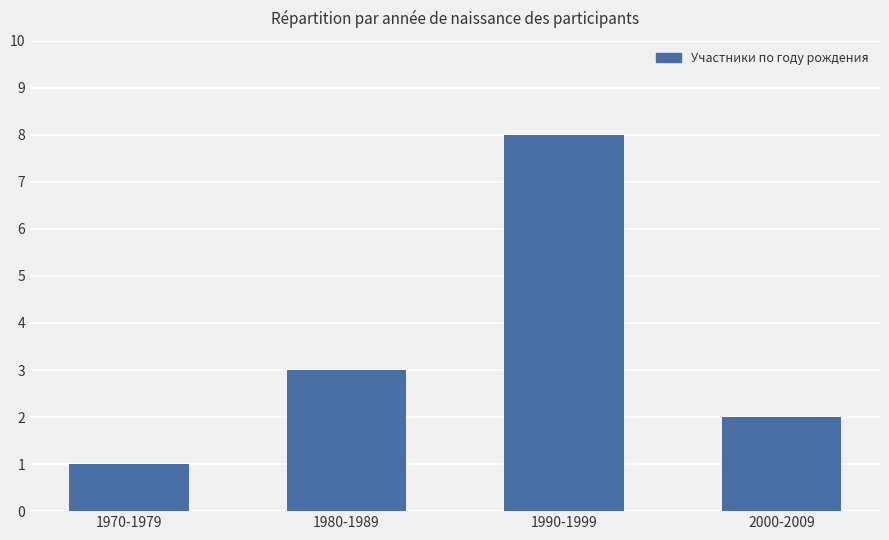

What is the label of the 1st bar from the right?

2000-2009